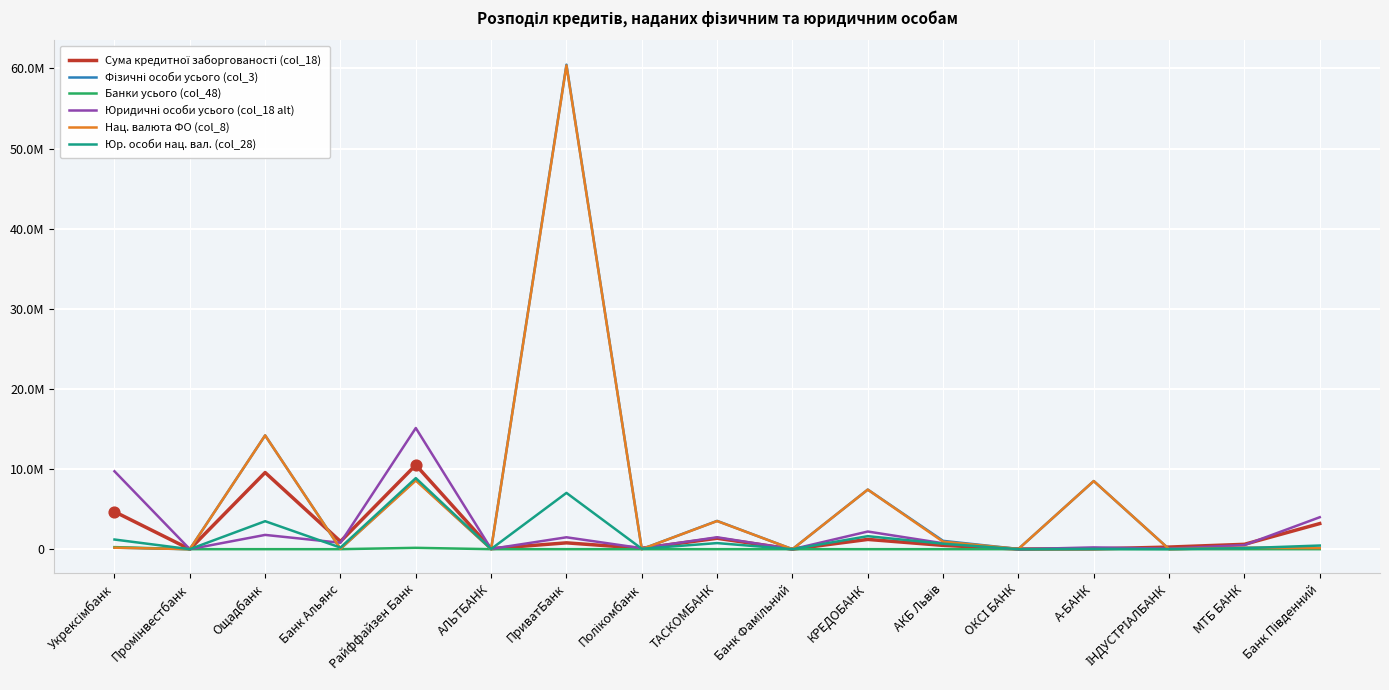

Does the chart have visible grid lines?

Yes